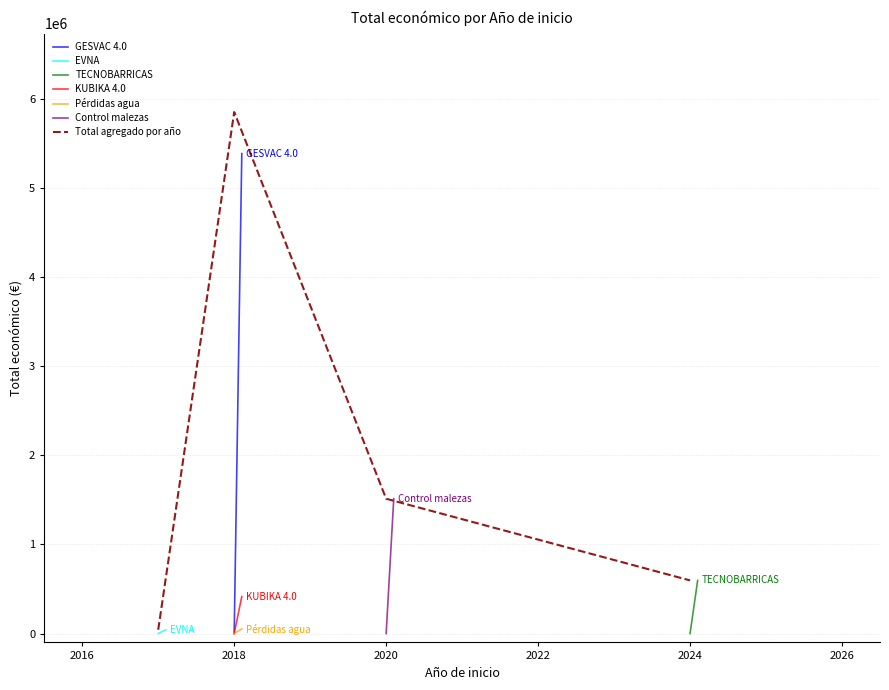

Does the chart have visible grid lines?

Yes